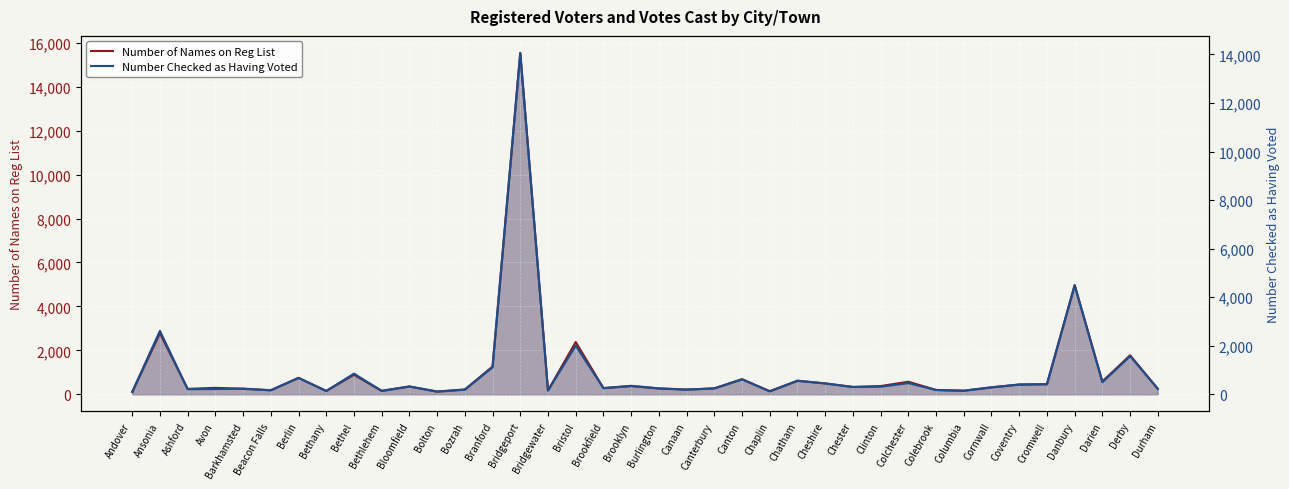

The value of Number of Names on Reg List at Ashford is 246. True or false?

True